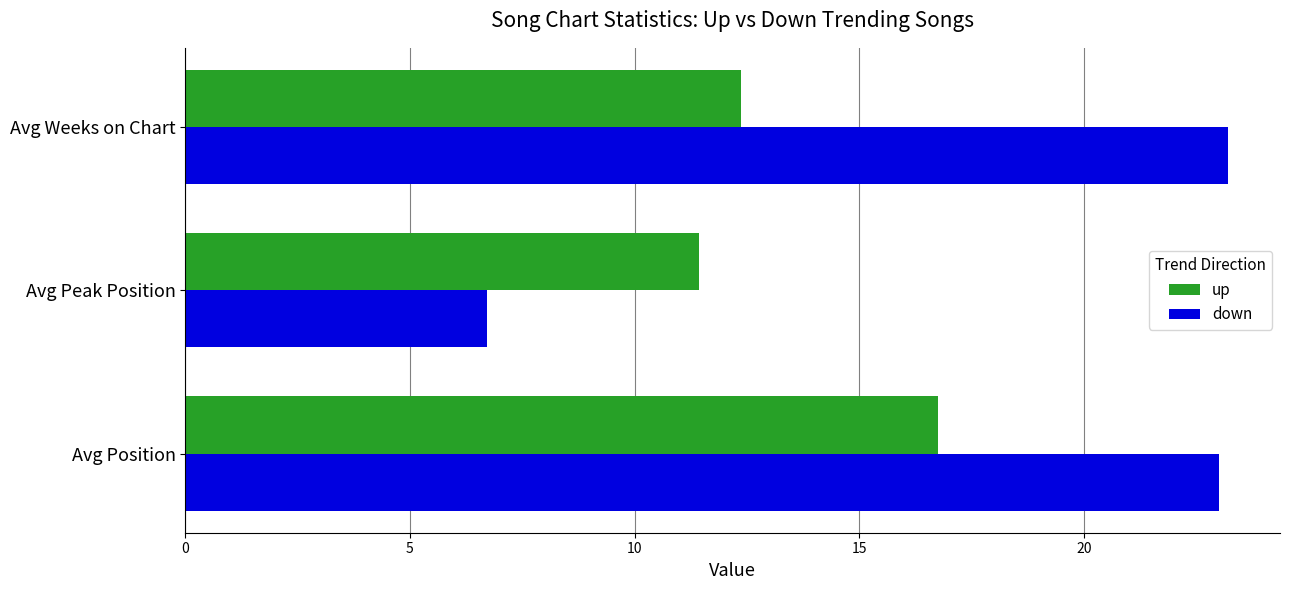

What is the spread (max minus min) of values at Avg Weeks on Chart?

10.8